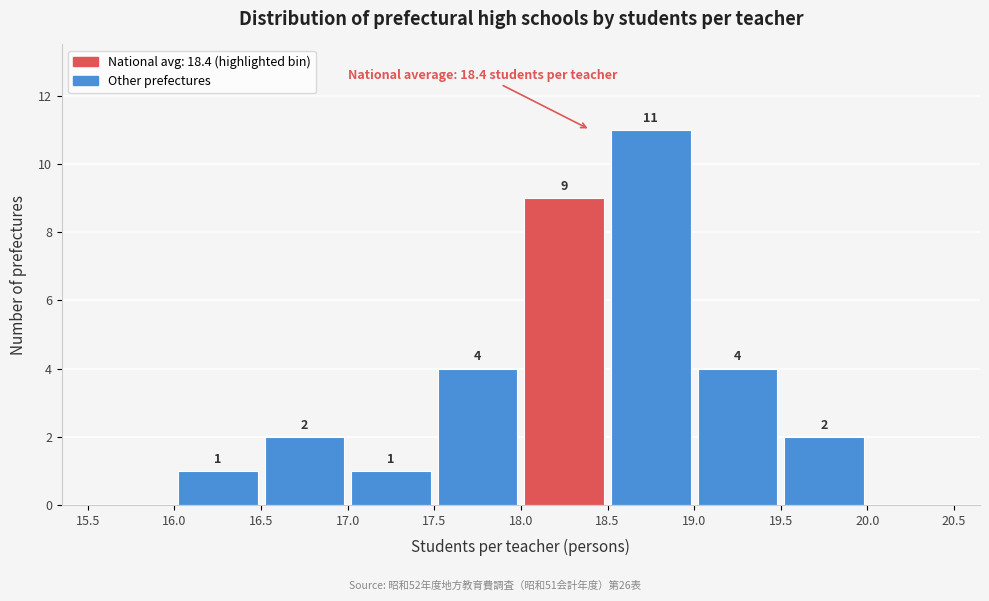

Which range on the x-axis has the tallest bar?

18.5 to 19.0